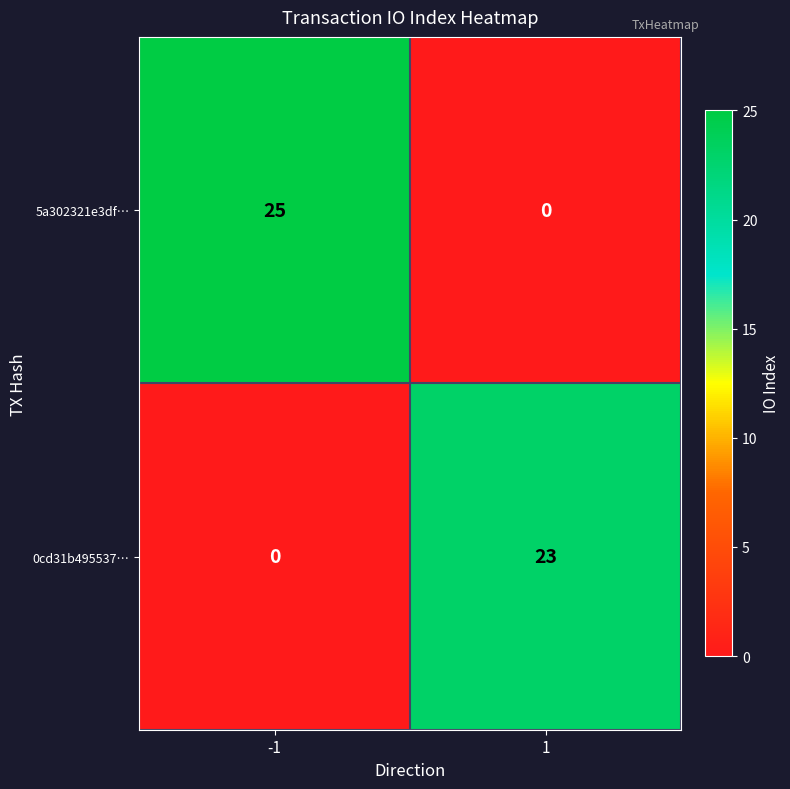

Is it true that 5a302321e3df… equals 25 at -1?

True